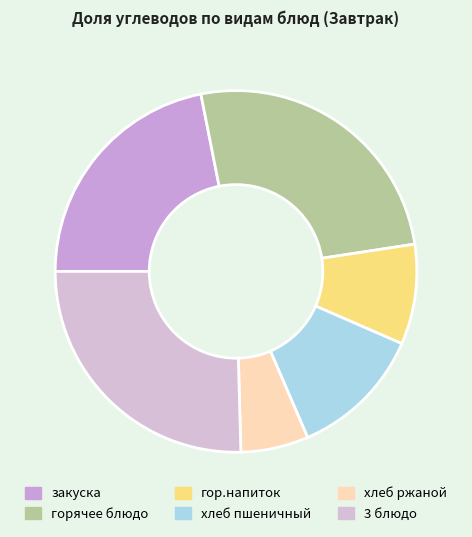

Combined, what portion of the pie is хлеб пшеничный and хлеб ржаной?

18.0%